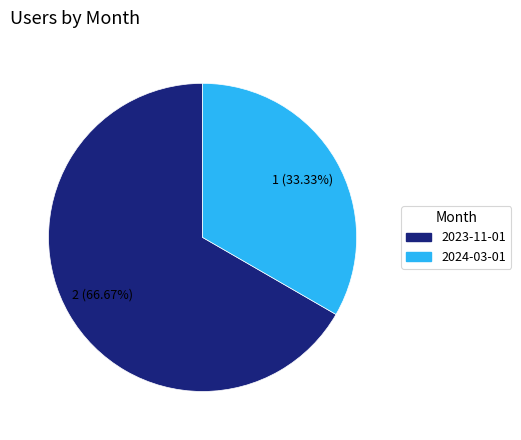

Count the number of slices in the pie.

2